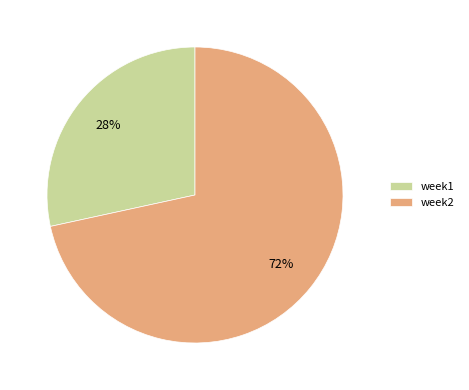

Which category accounts for the majority?

week2